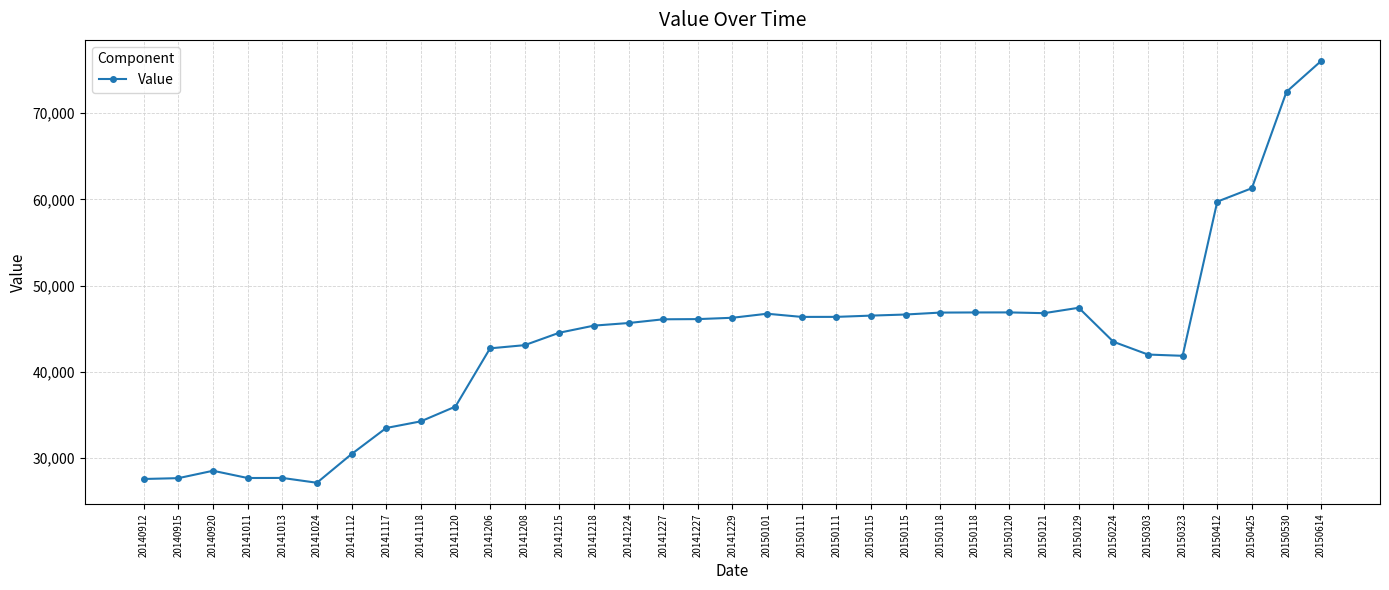

How many categories are shown in the chart?

35